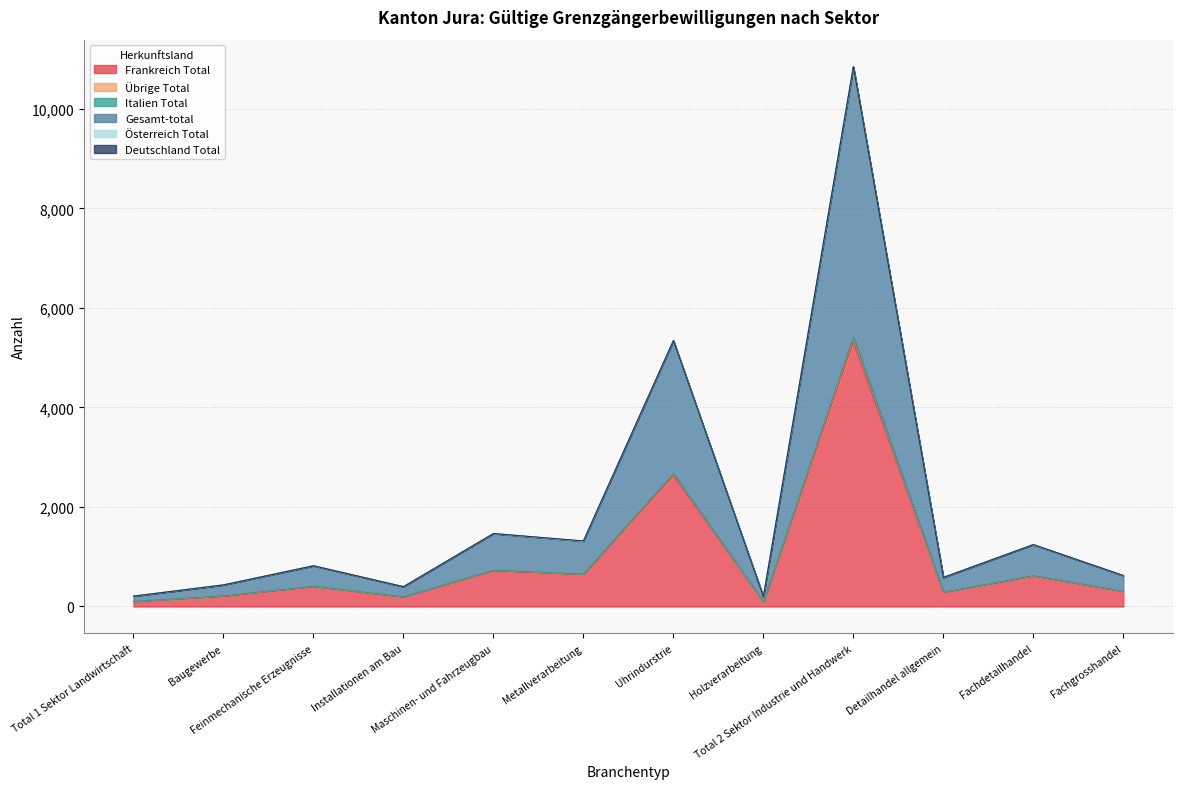

What is the value of the Übrige Total point at the 7th from the left?

2671